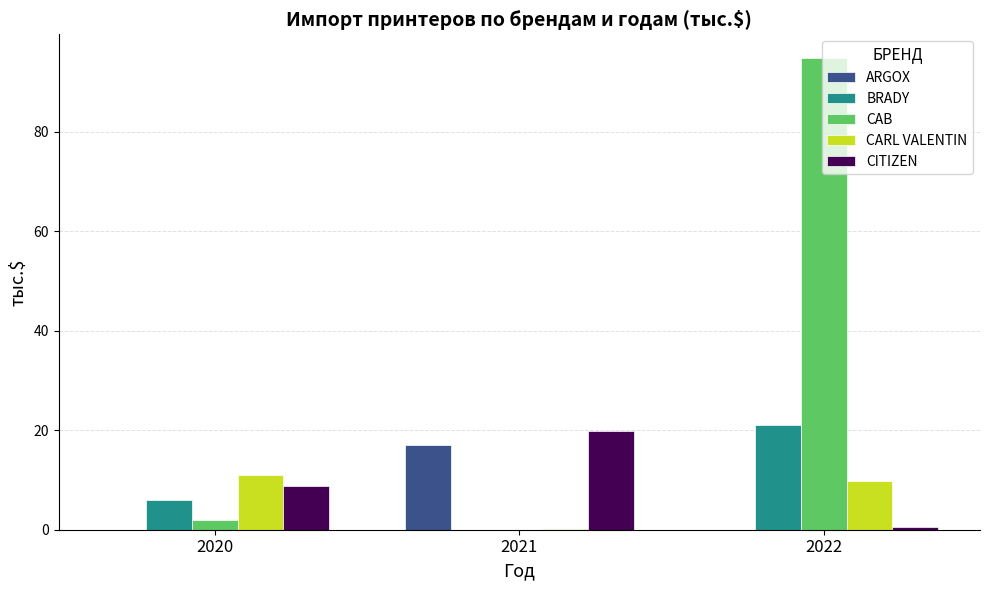

What is the spread (max minus min) of values at 2020?

11.0